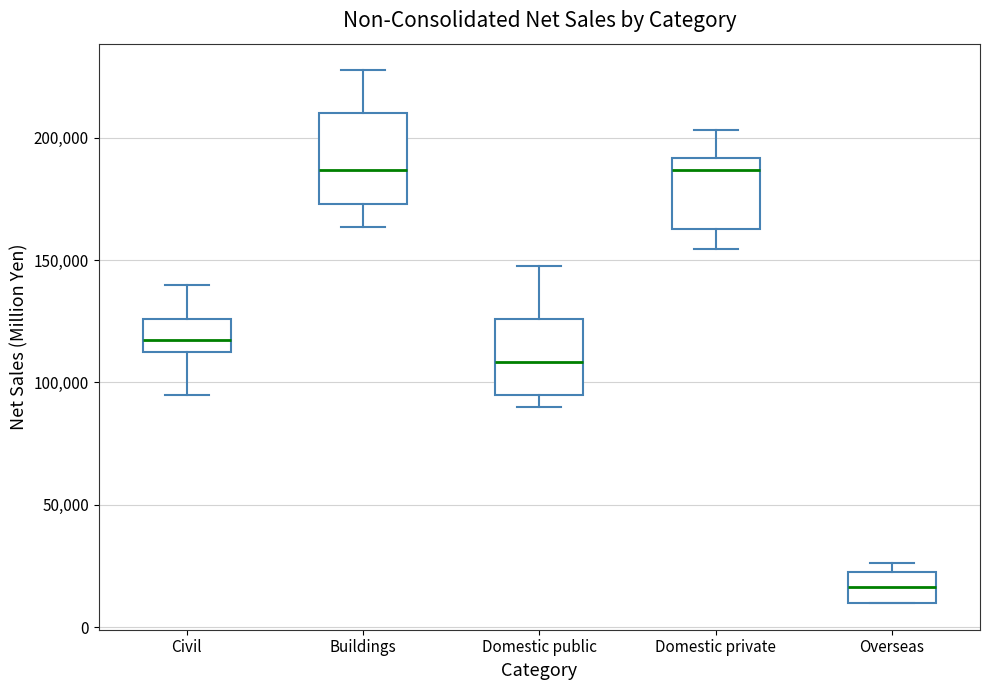

Comparing the boxes themselves (not the whiskers), which one is the tallest?

Buildings